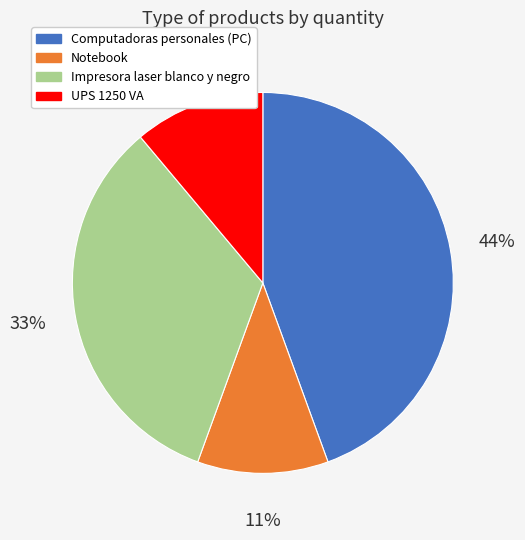

What is the ratio of the value at Impresora laser blanco y negro to the value at Notebook?

3.0